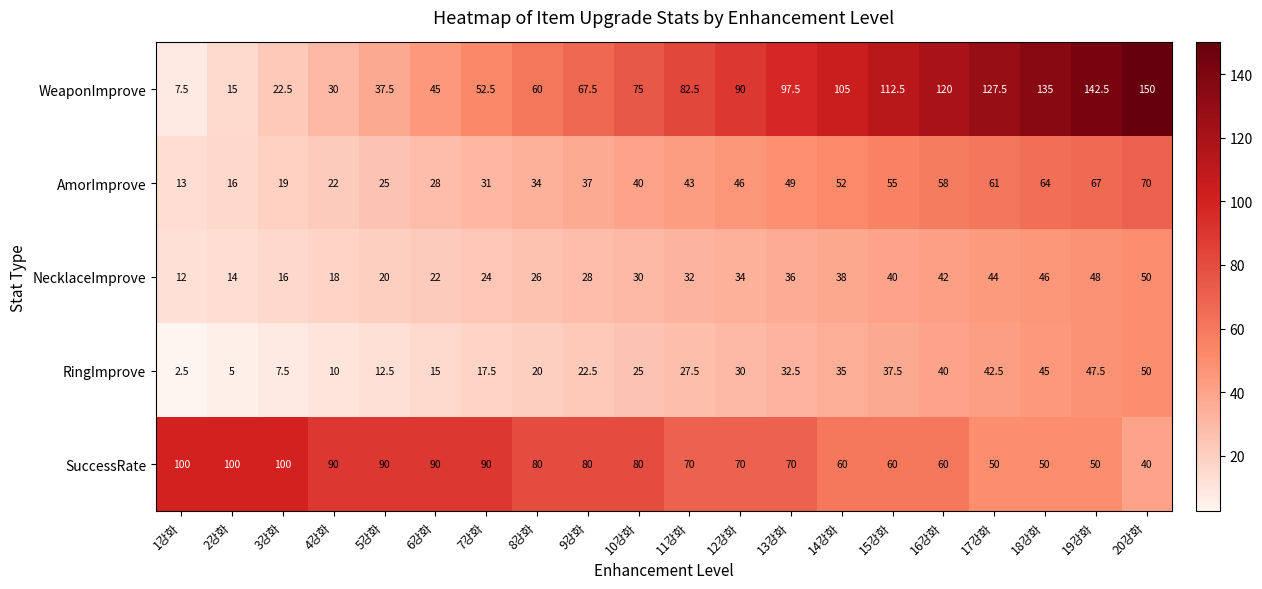

Between 4강화 and 17강화, which series saw the biggest shift?

WeaponImprove